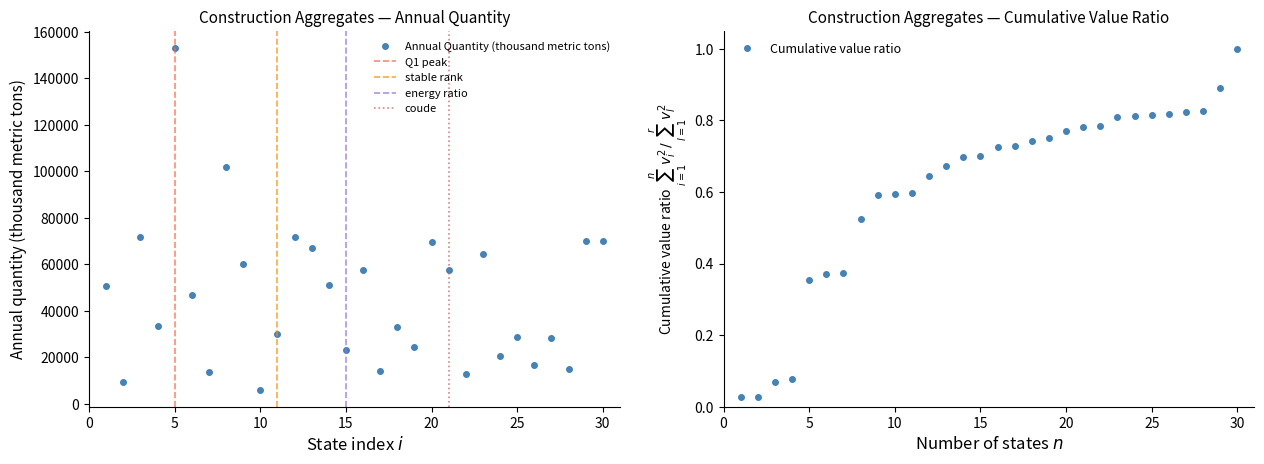

True or false: Annual Quantity (thousand metric tons) has more than 0 points higher than both neighbors.

True